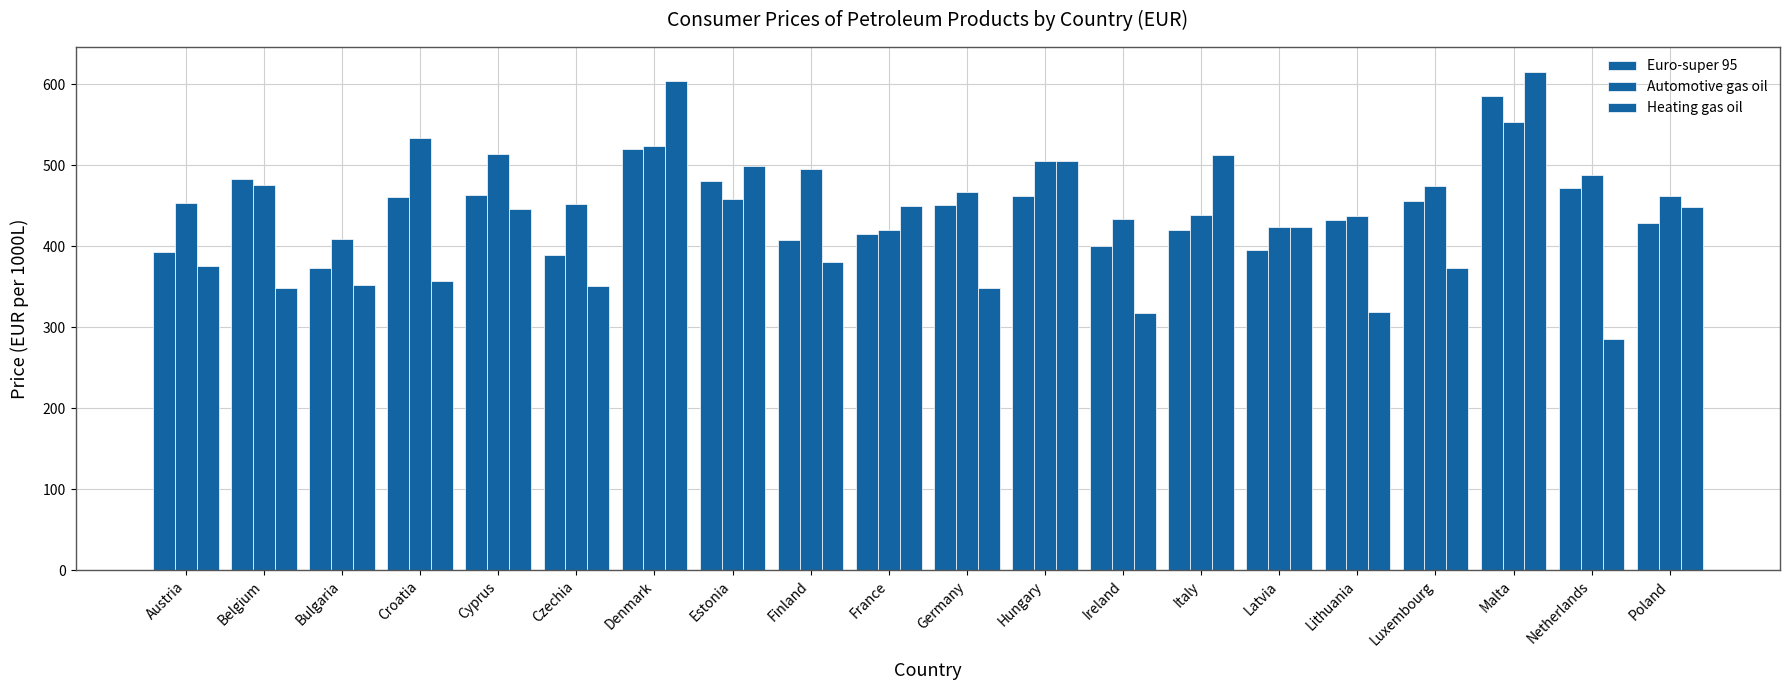

What is the difference between the highest and lowest values at Czechia?

101.7